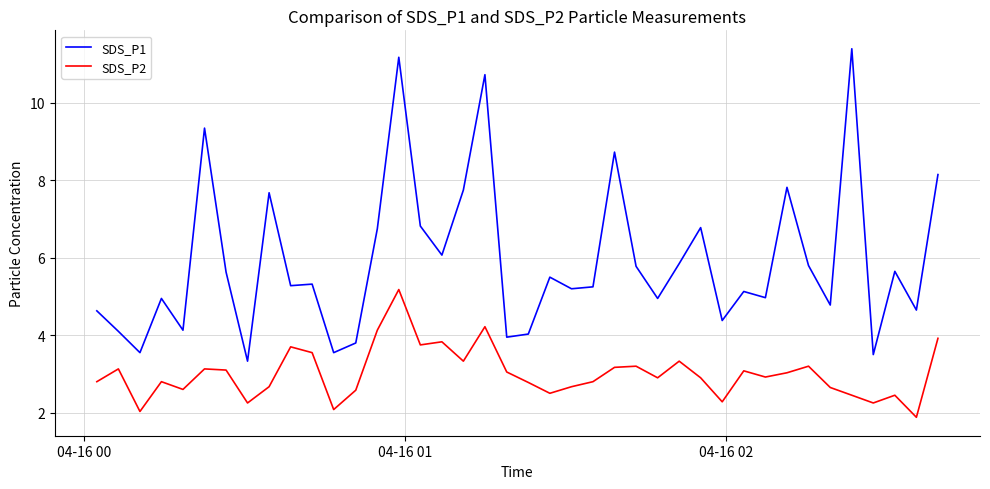

Rank the series by their maximum value, from highest to lowest.

SDS_P1, SDS_P2